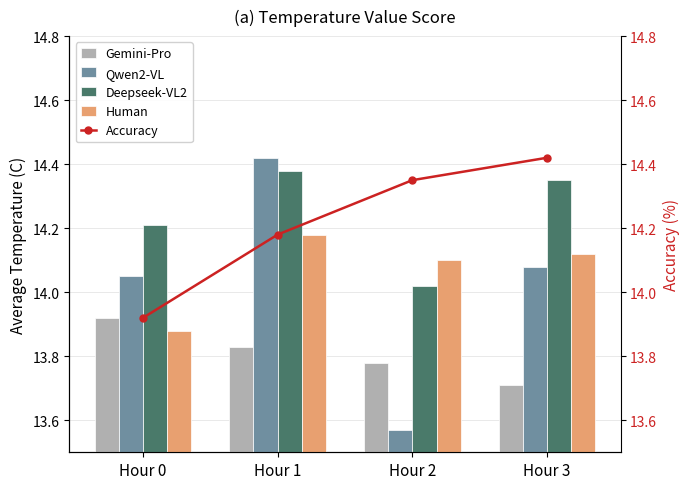

Reading left to right, extract all data points from this chart.

Gemini-Pro: Hour 0=13.9	Hour 1=13.8	Hour 2=13.8	Hour 3=13.7
Qwen2-VL: Hour 0=14.1	Hour 1=14.4	Hour 2=13.6	Hour 3=14.1
Deepseek-VL2: Hour 0=14.2	Hour 1=14.4	Hour 2=14.0	Hour 3=14.3
Human: Hour 0=13.9	Hour 1=14.2	Hour 2=14.1	Hour 3=14.1
Accuracy: Hour 0=13.9	Hour 1=14.2	Hour 2=14.3	Hour 3=14.4